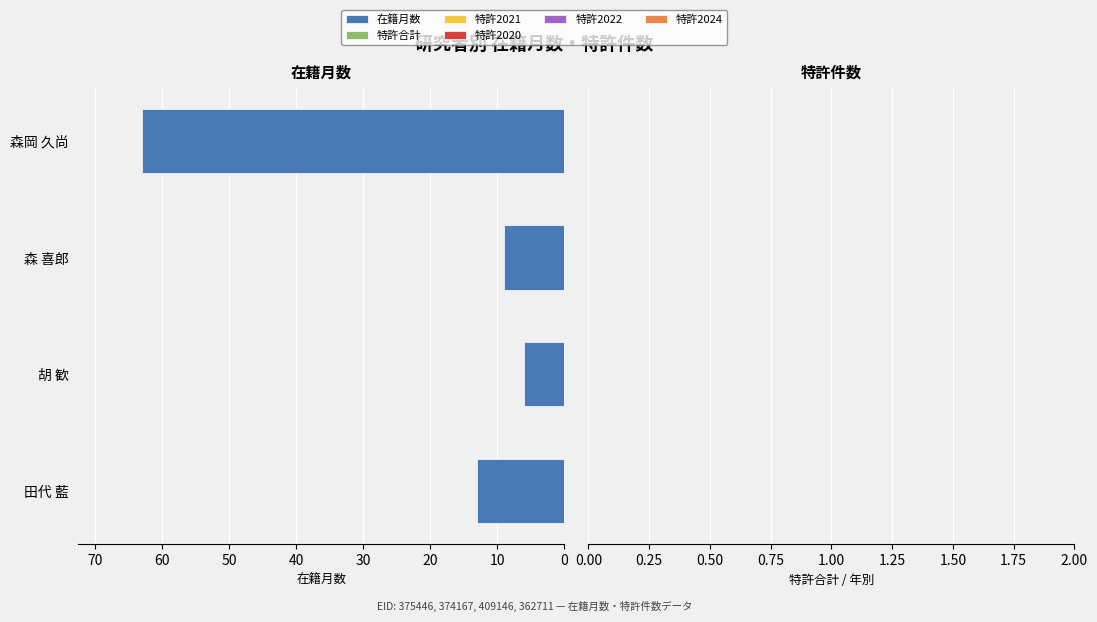

Rank the categories by value from lowest to highest.

胡 歓, 森 喜郎, 田代 藍, 森岡 久尚